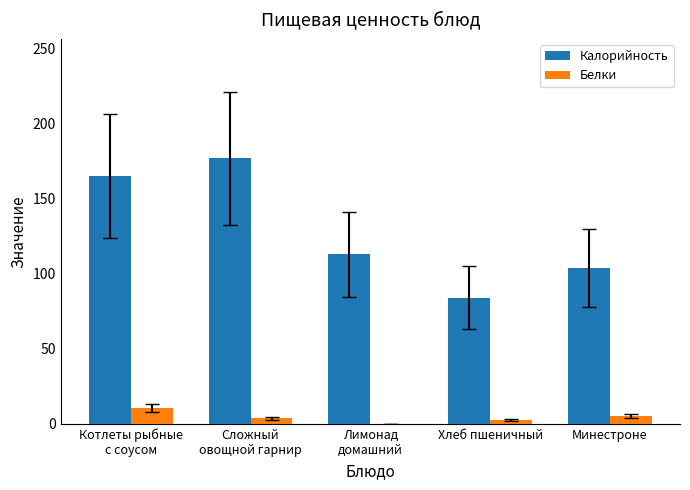

Which series has the widest spread of values?

Калорийность